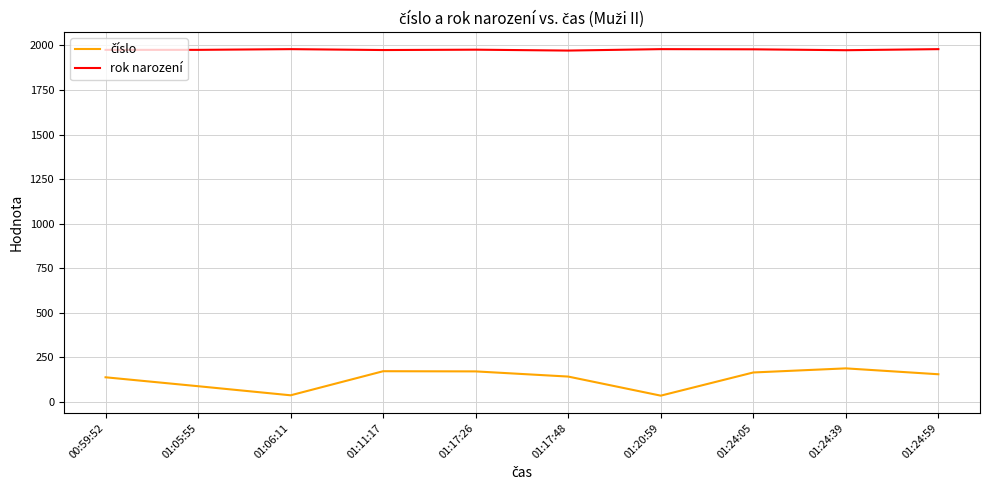

Which series has the largest total across all categories?

rok narození